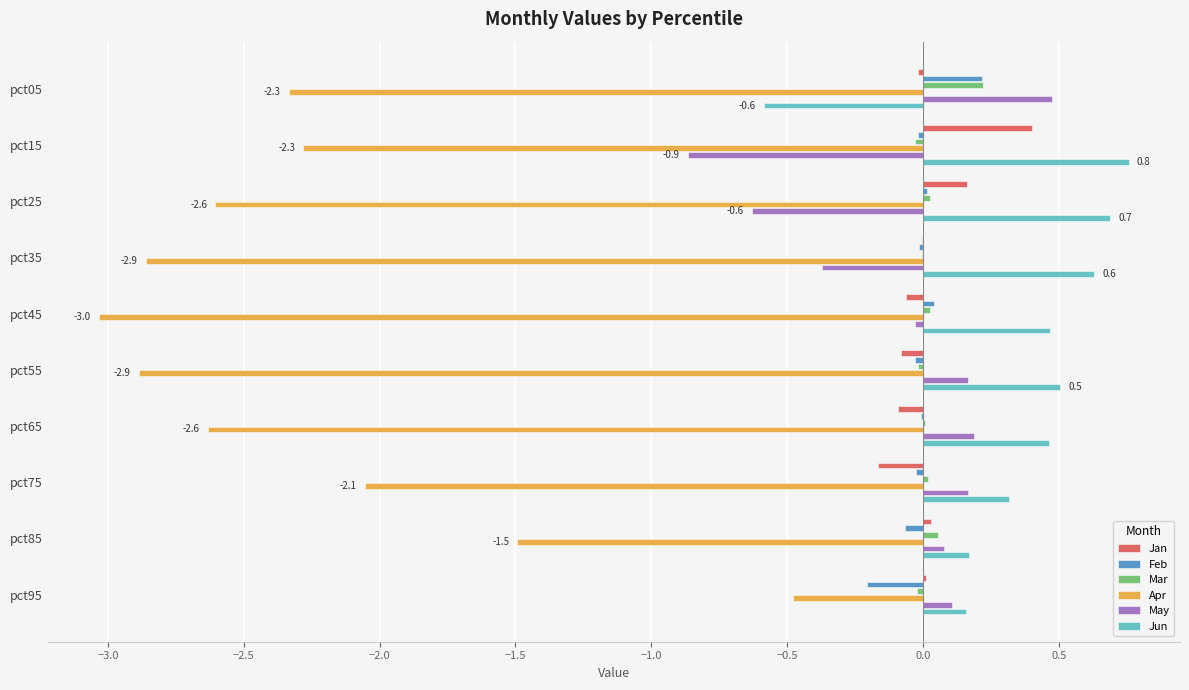

Is the value of Jun at pct15 greater than the value of Mar at pct45?

Yes